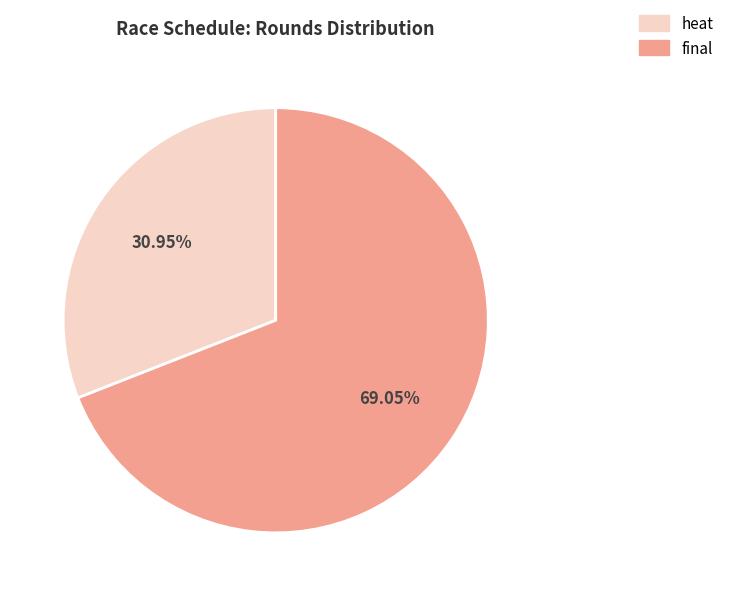

Is it true that final is 69% of the pie?

True